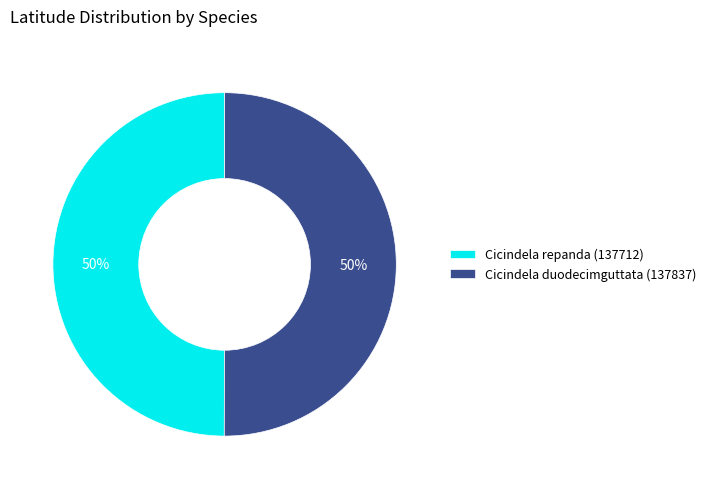

What percentage is the Cicindela repanda (137712) slice, to the nearest percent?

50%